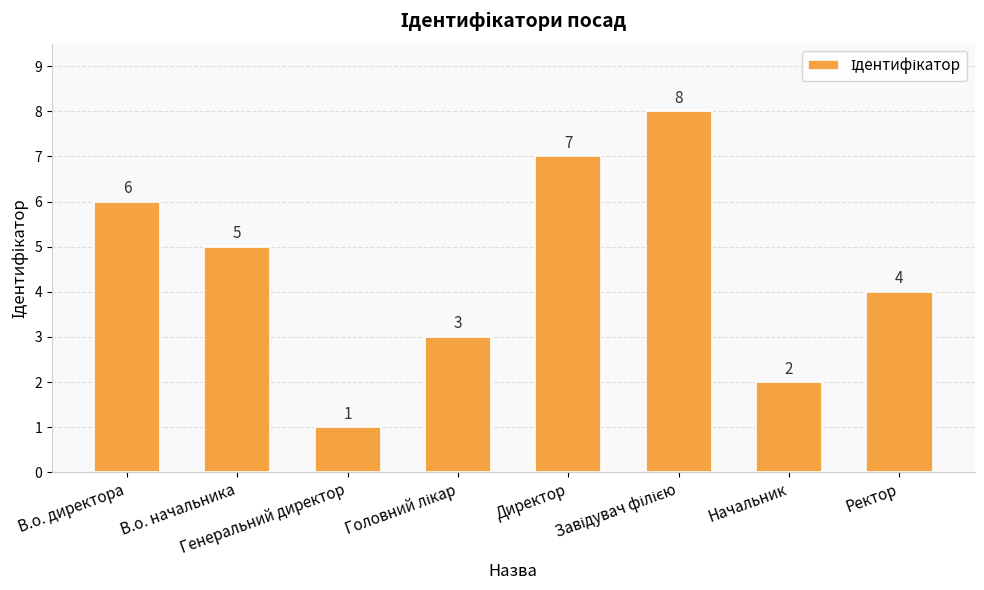

What is the approximate value at Директор?

7